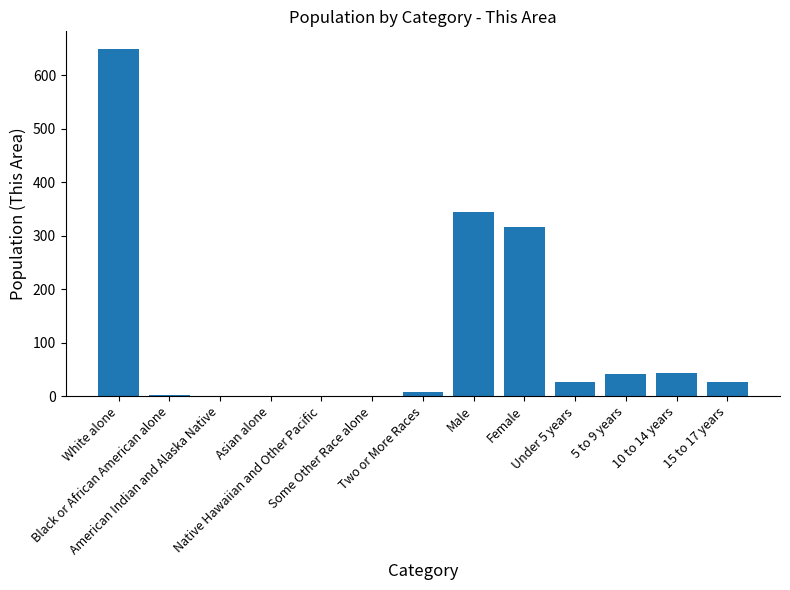

What is the sum of all values?

1458